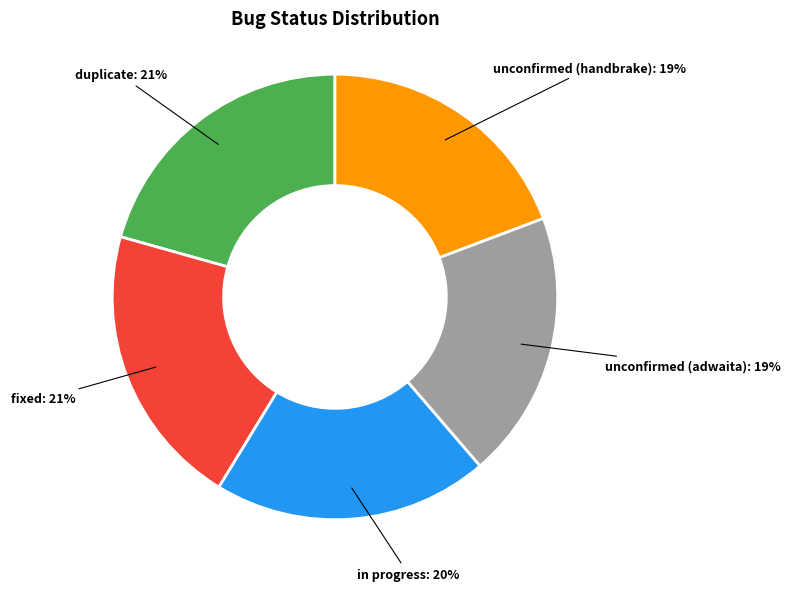

Does any single category account for the majority?

No